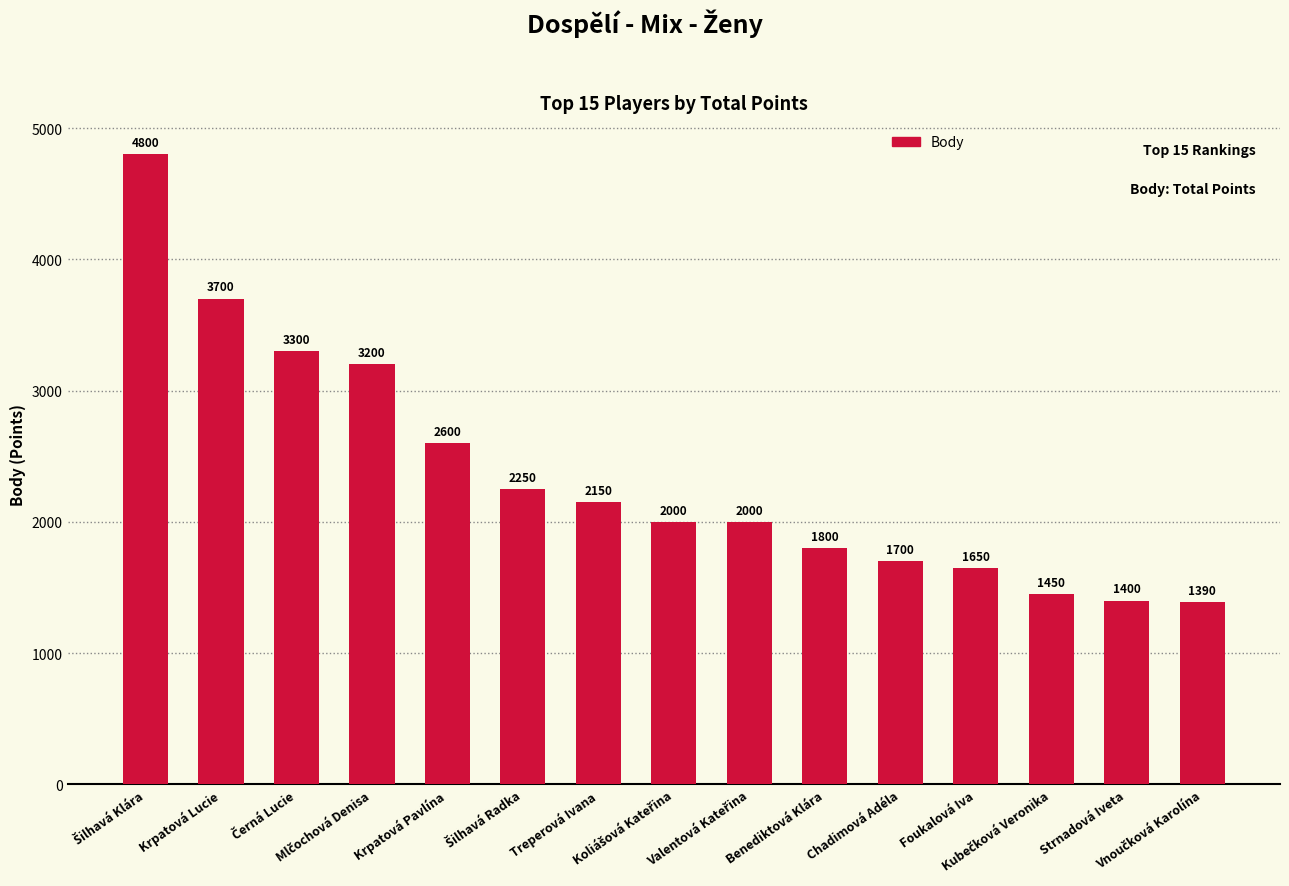

What is the average value?

2359